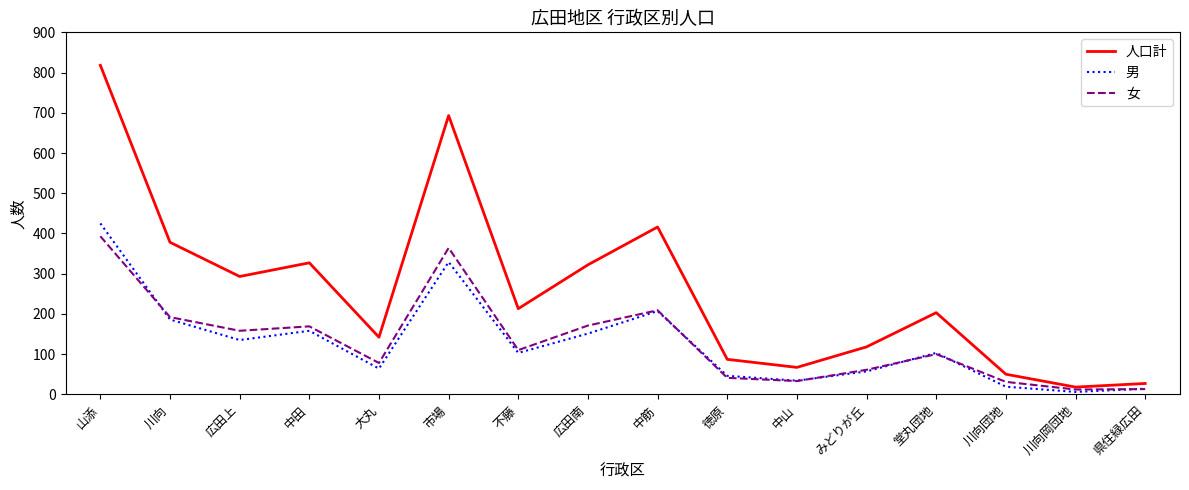

The 男 series shows 61 at 中田. True or false?

False